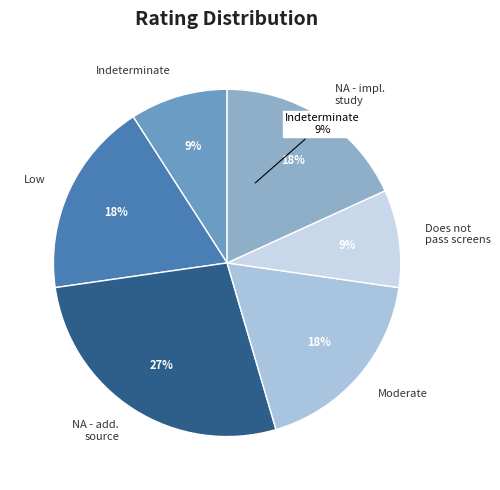

What is the change in value from Low to Does not pass screens?

-1